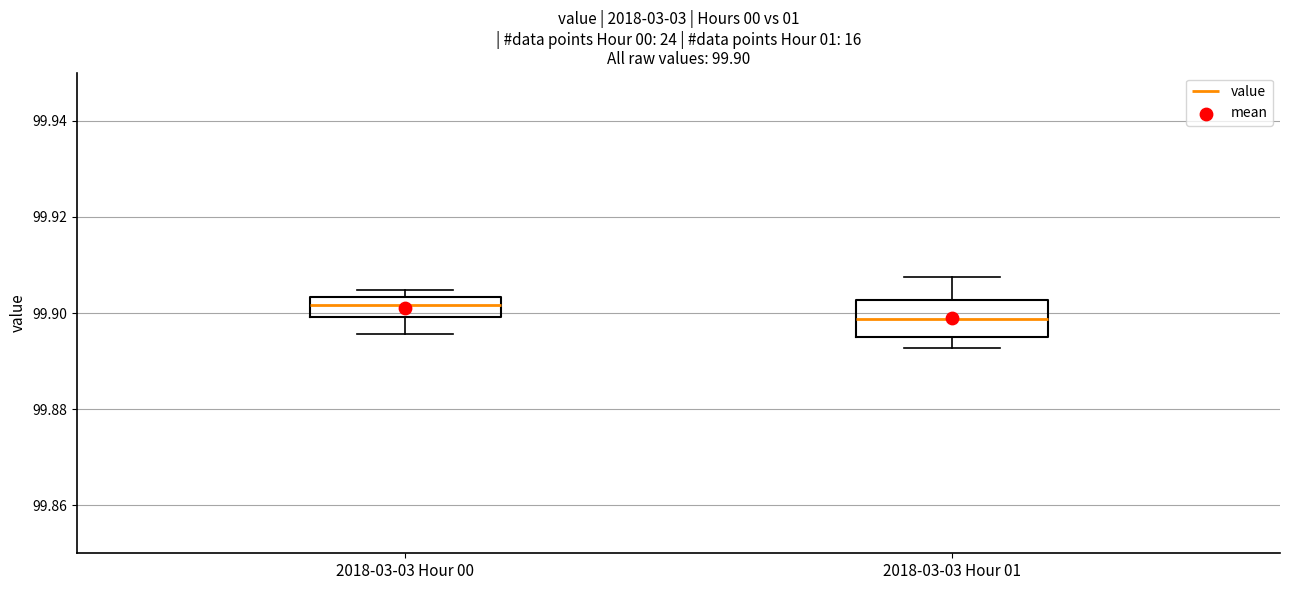

Which box has the highest median line?

2018-03-03 Hour 00